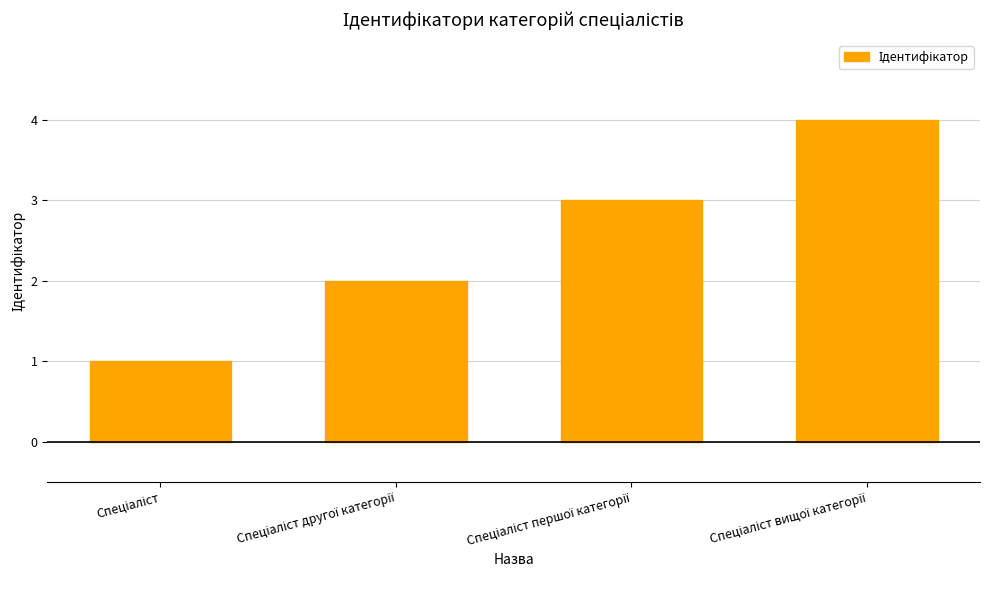

What is the difference between the maximum and minimum values?

3